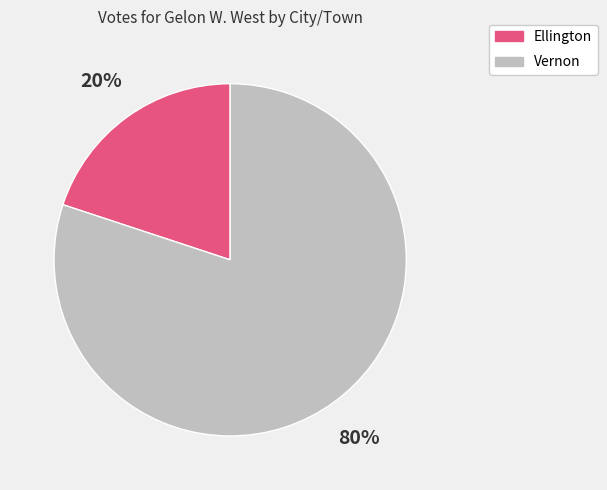

To the nearest percent, what is the difference between the largest and smallest slice percentages?

60%